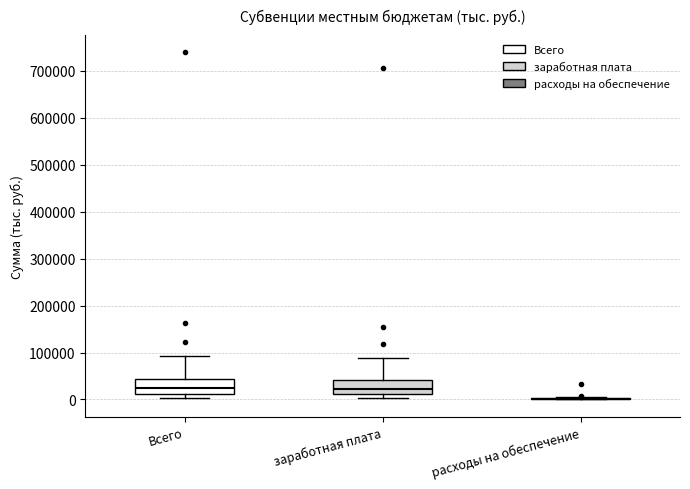

Reading left to right, read every box against the y-axis: the position of its median line, the range the box covers, and the ends of its whiskers. The values are not printed on the chart, so give them approximately, as read against the axis.

Всего: median 20000, box 10000 to 40000, whiskers 0 to 90000
заработная плата: median 20000, box 10000 to 40000, whiskers 0 to 90000
расходы на обеспечение: box collapsed to a line at 0, whiskers 0 to 0